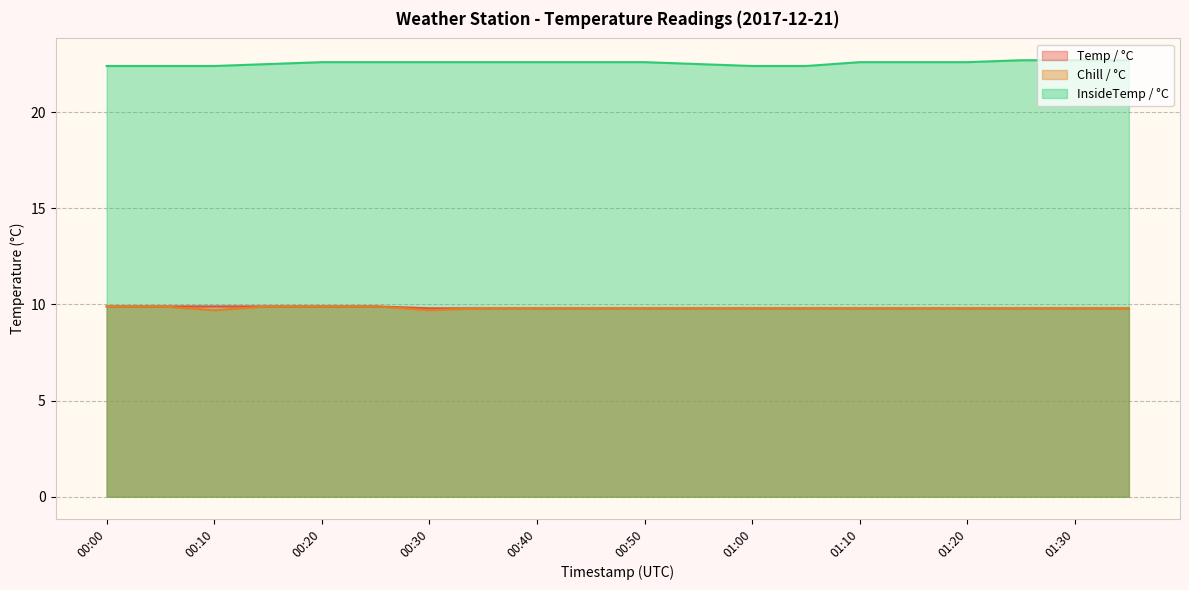

True or false: InsideTemp / °C and Chill / °C cross at least once.

False